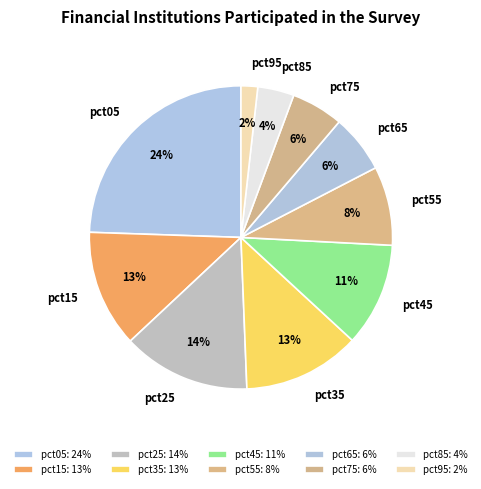

Does any single category account for the majority?

No